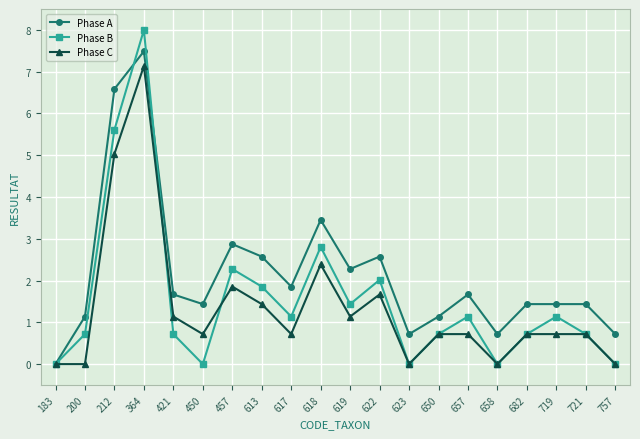

What is the maximum value for Phase B?

8.0